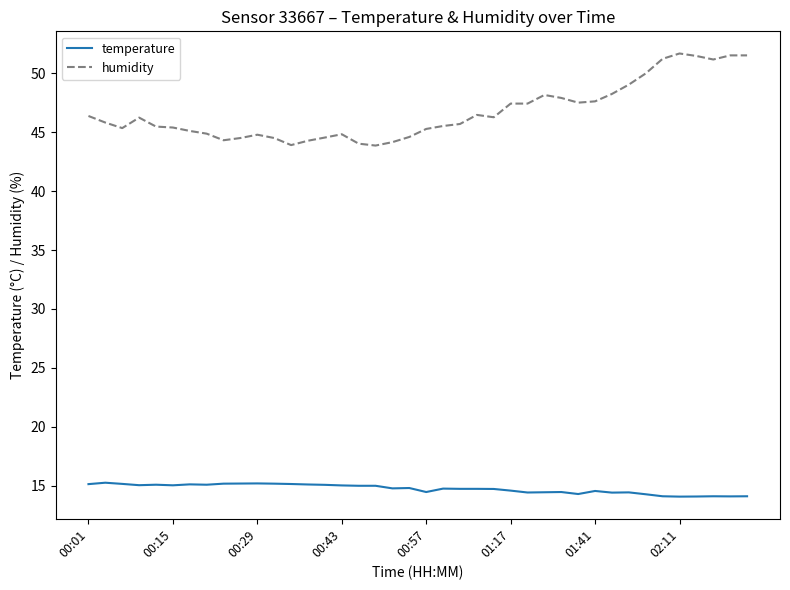

Which series has the largest total across all categories?

humidity